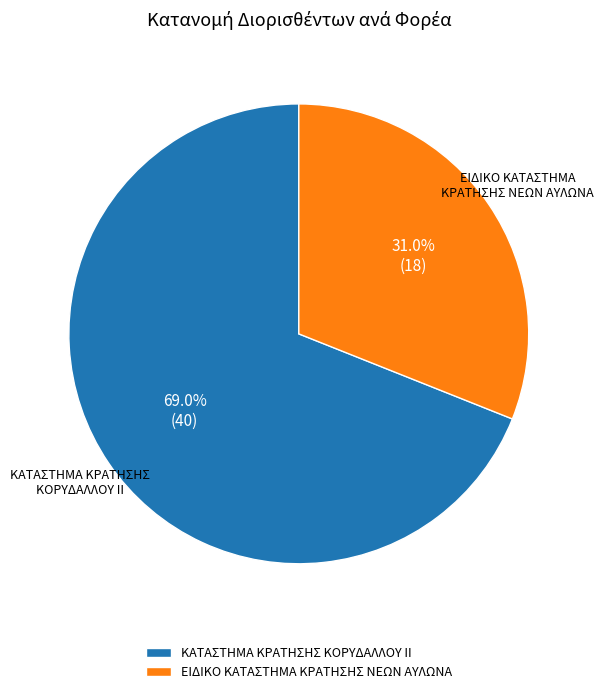

To the nearest percent, what is the combined percentage of ΕΙΔΙΚΟ ΚΑΤΑΣΤΗΜΑ ΚΡΑΤΗΣΗΣ ΝΕΩΝ ΑΥΛΩΝΑ and ΚΑΤΑΣΤΗΜΑ ΚΡΑΤΗΣΗΣ ΚΟΡΥΔΑΛΛΟΥ ΙΙ?

100%